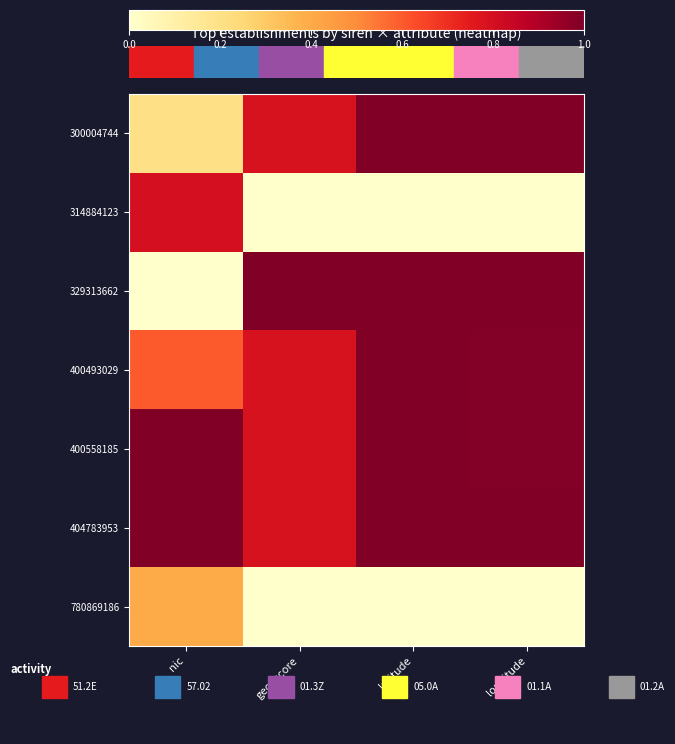

Which series has the widest spread of values?

329313662